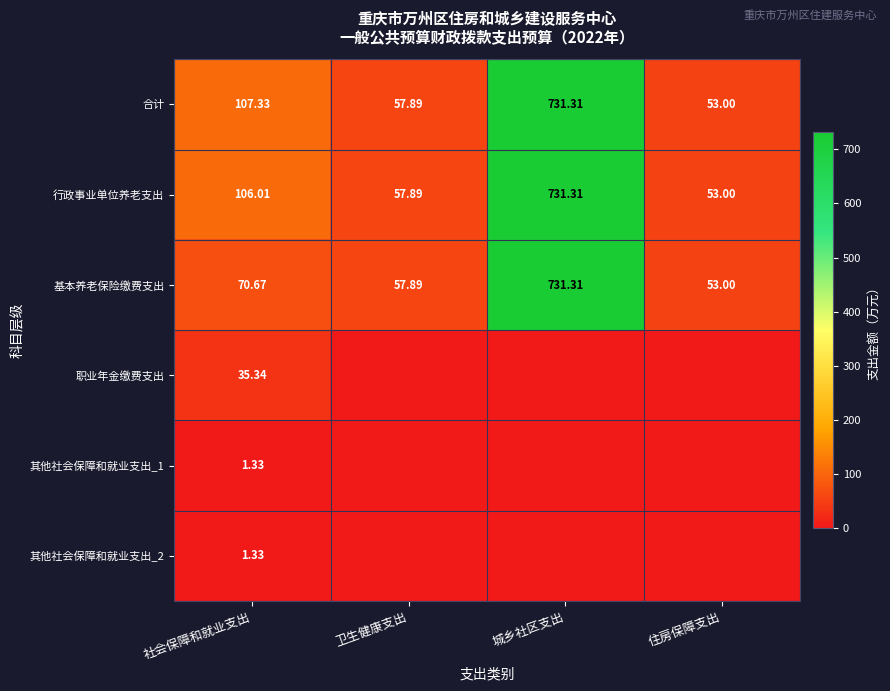

Which category has the lowest value in the 基本养老保险缴费支出 series?

住房保障支出